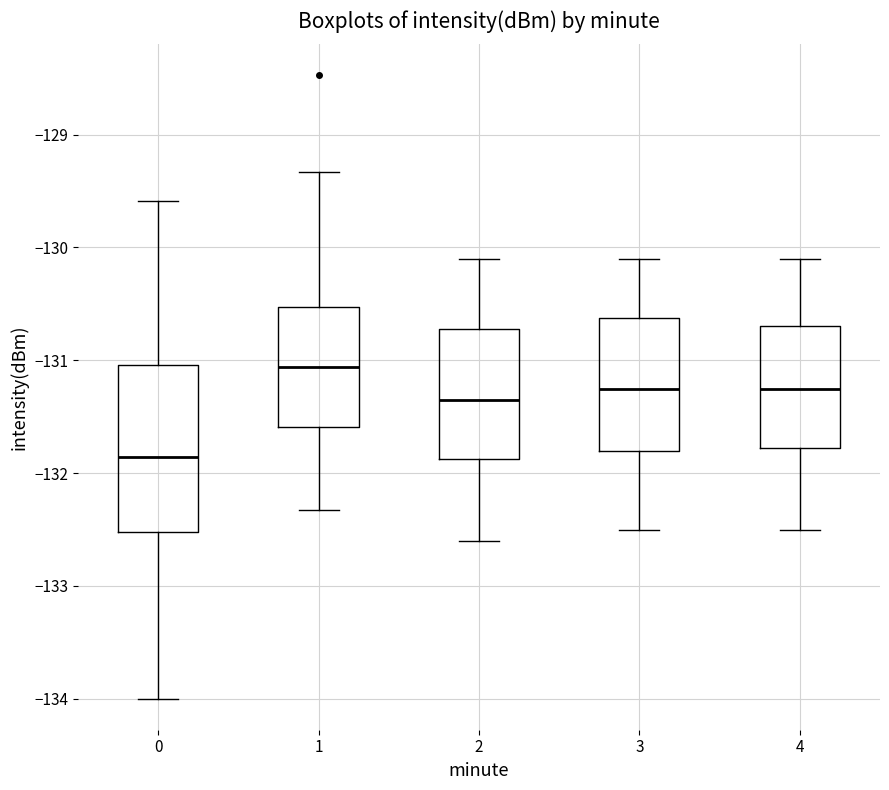

Where does the lower whisker of the box at x = 4 end on the y-axis? The values are not printed on the chart, so give them approximately, as read against the axis.

-132.5